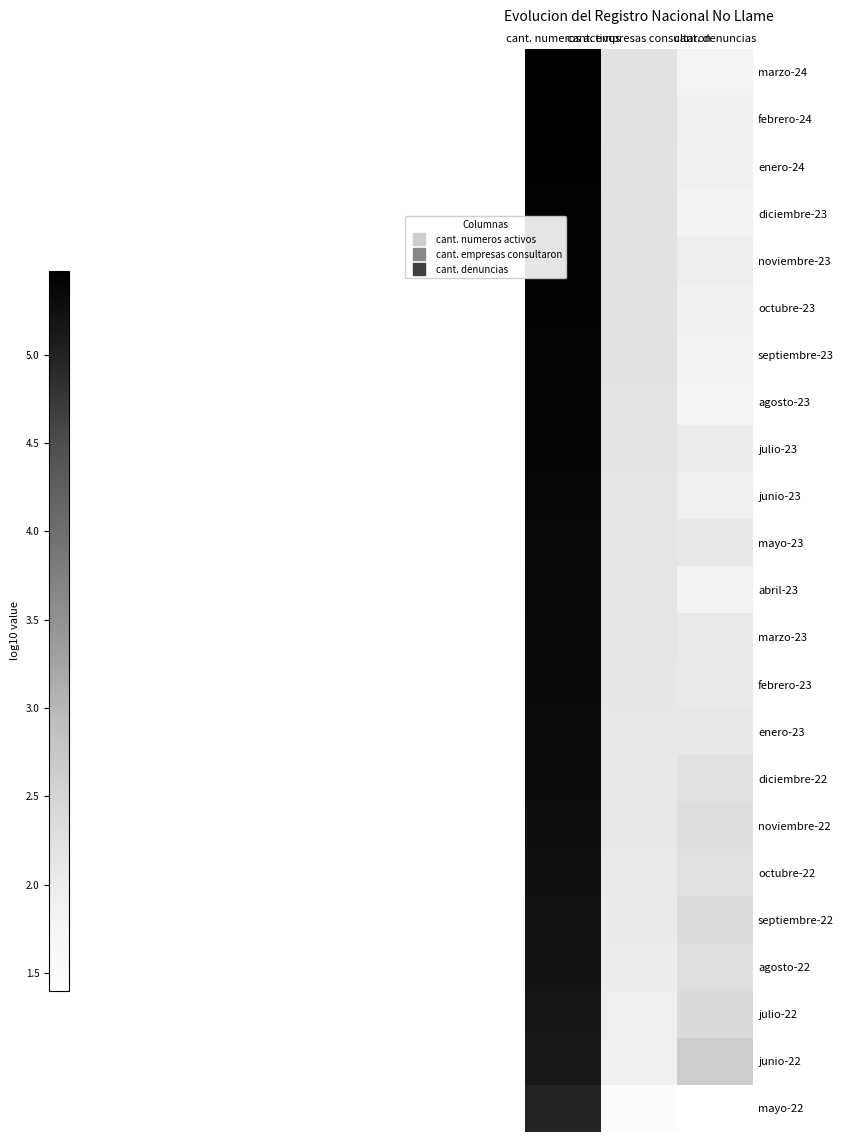

Count the number of categories in the chart.

3